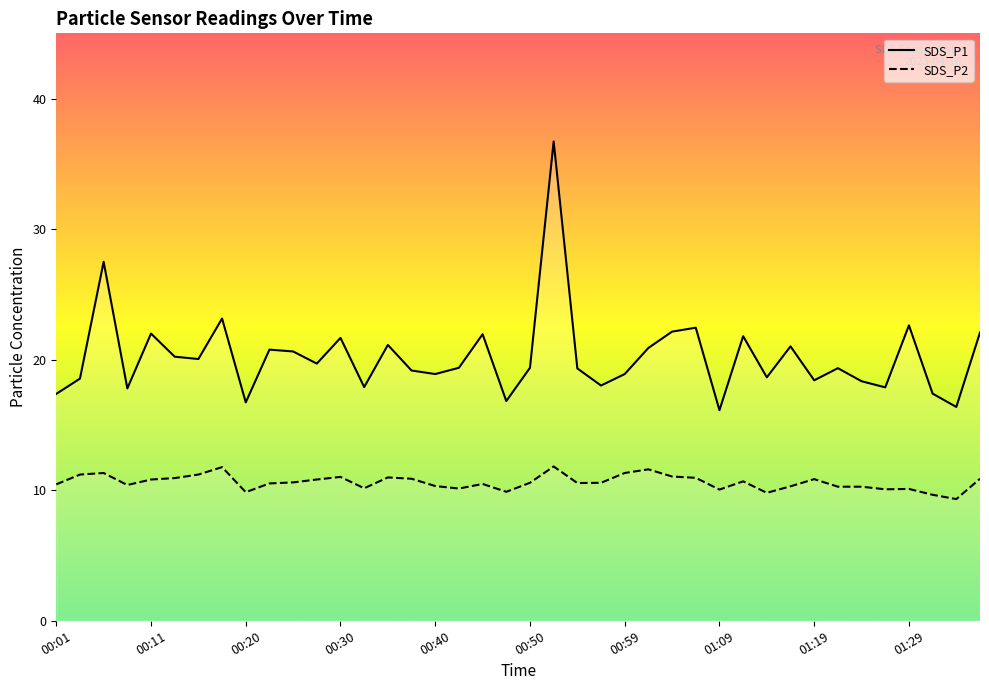

At which category does SDS_P1 reach its first local valley?

00:08